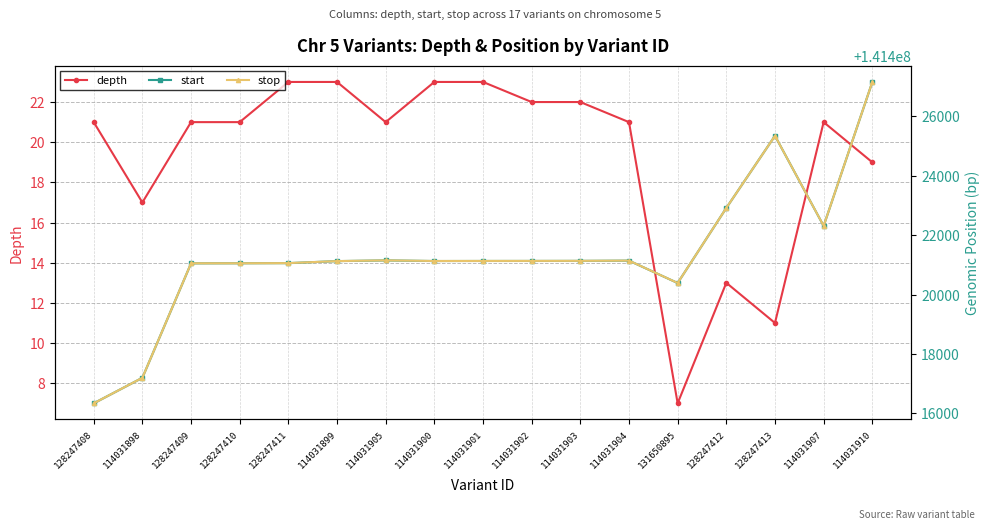

What is the label of the 5th point from the right?

131650895